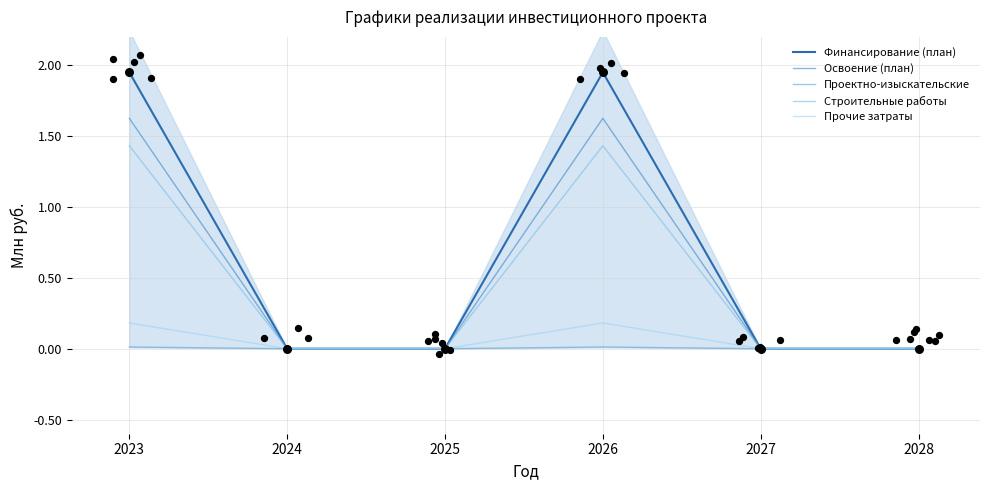

At which category is the sum across all series the highest?

2023